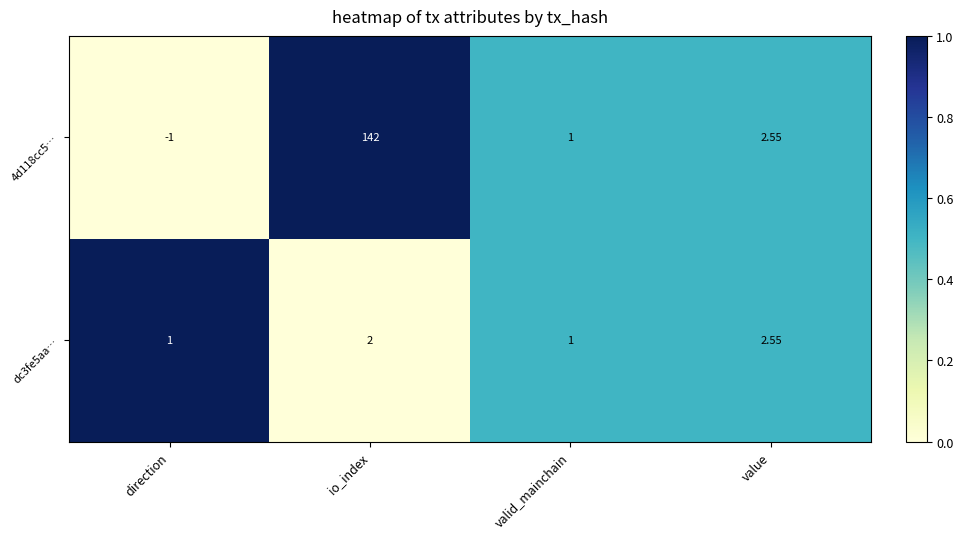

Which category has the lowest value across all series?

direction